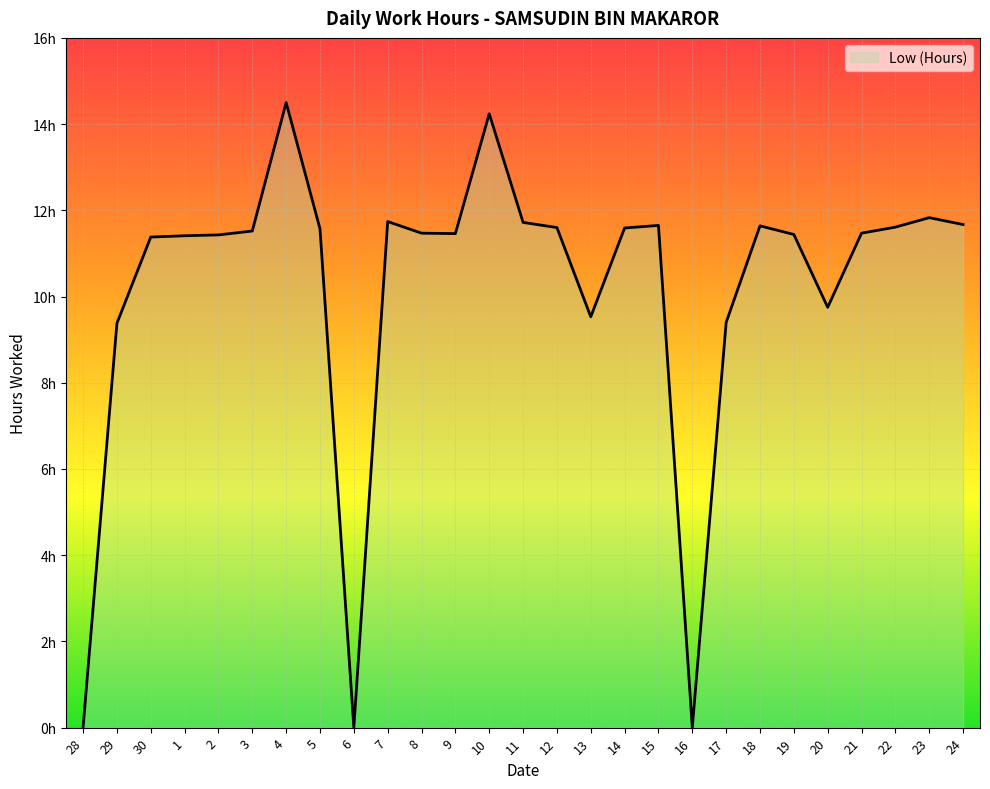

Does the chart display data point markers on the line(s)?

No